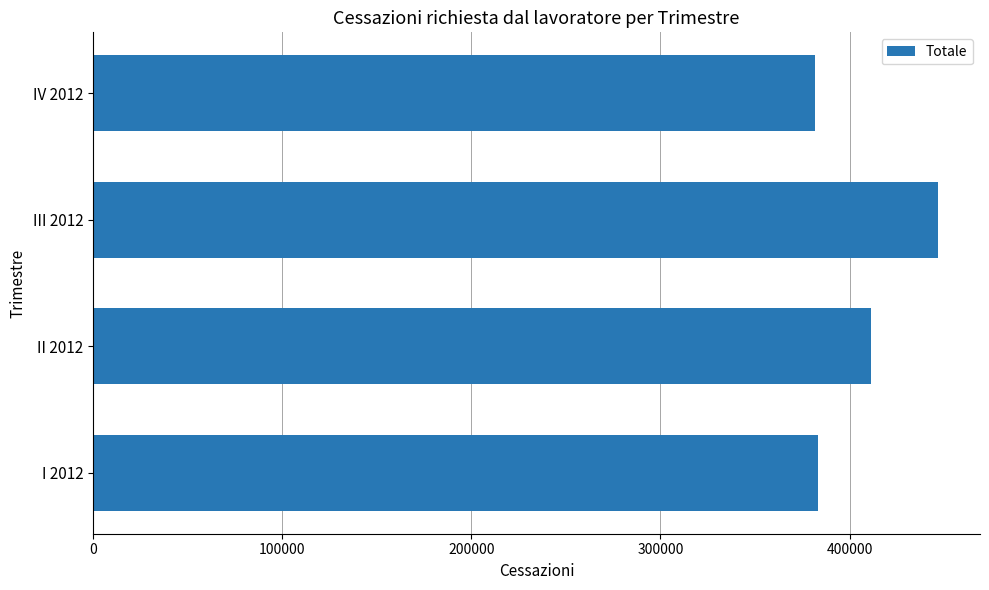

What is the maximum value shown in the chart?

446641